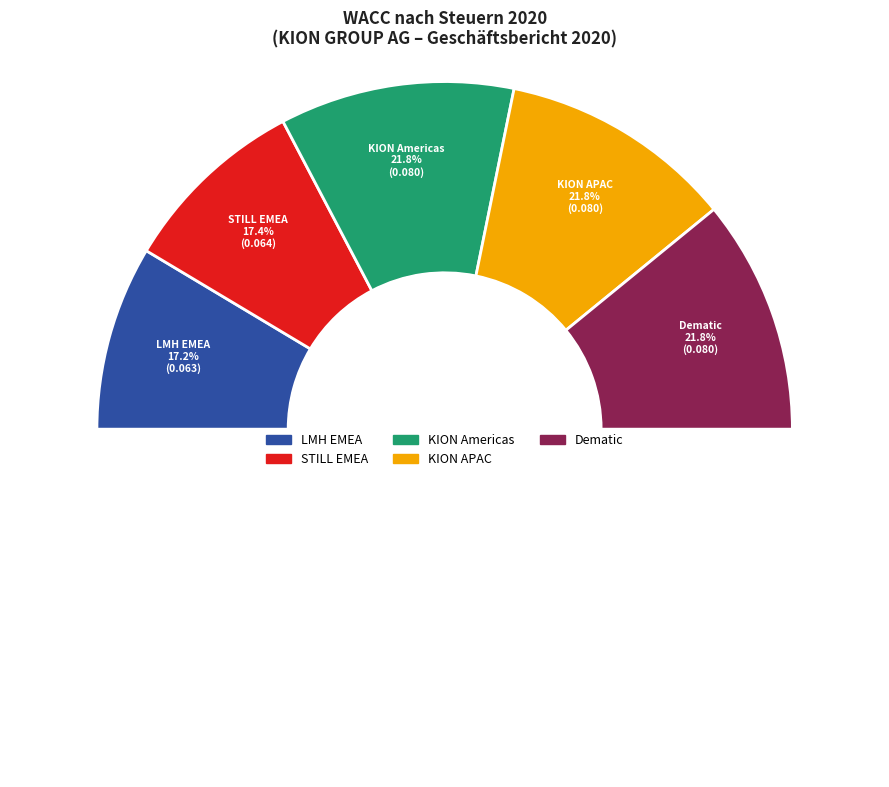

Rank the categories by value from lowest to highest.

LMH EMEA, STILL EMEA, KION Americas, KION APAC, Dematic